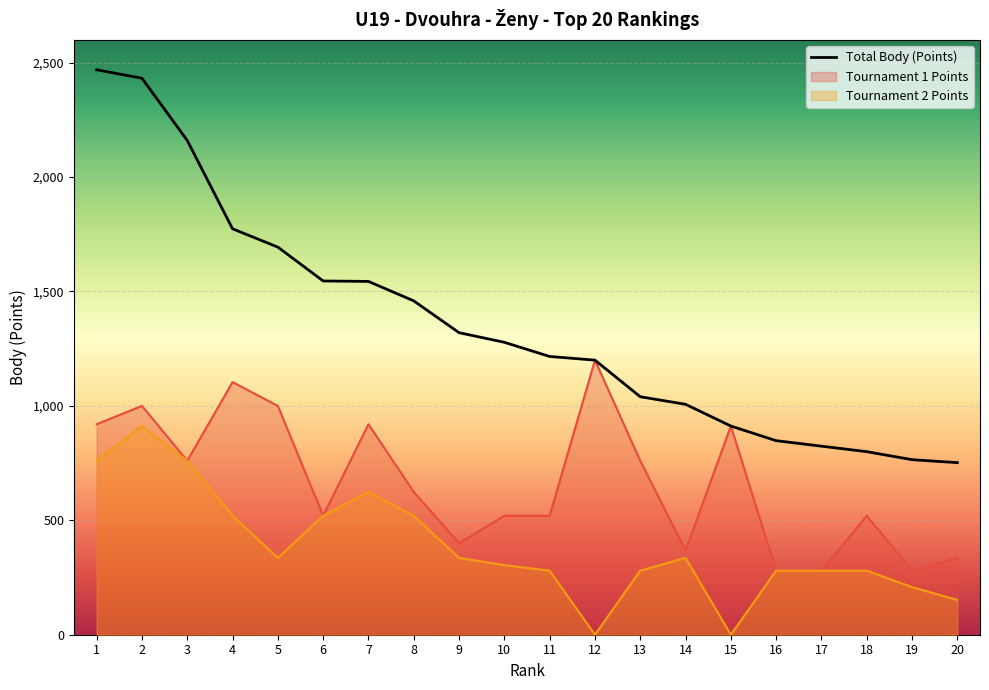

Reading left to right, what are all the values shown in this chart?

2469	2432	2160	1774	1694	1546	1544	1459	1320	1278	1216	1200	1040	1007	912	848	824	800	765	752